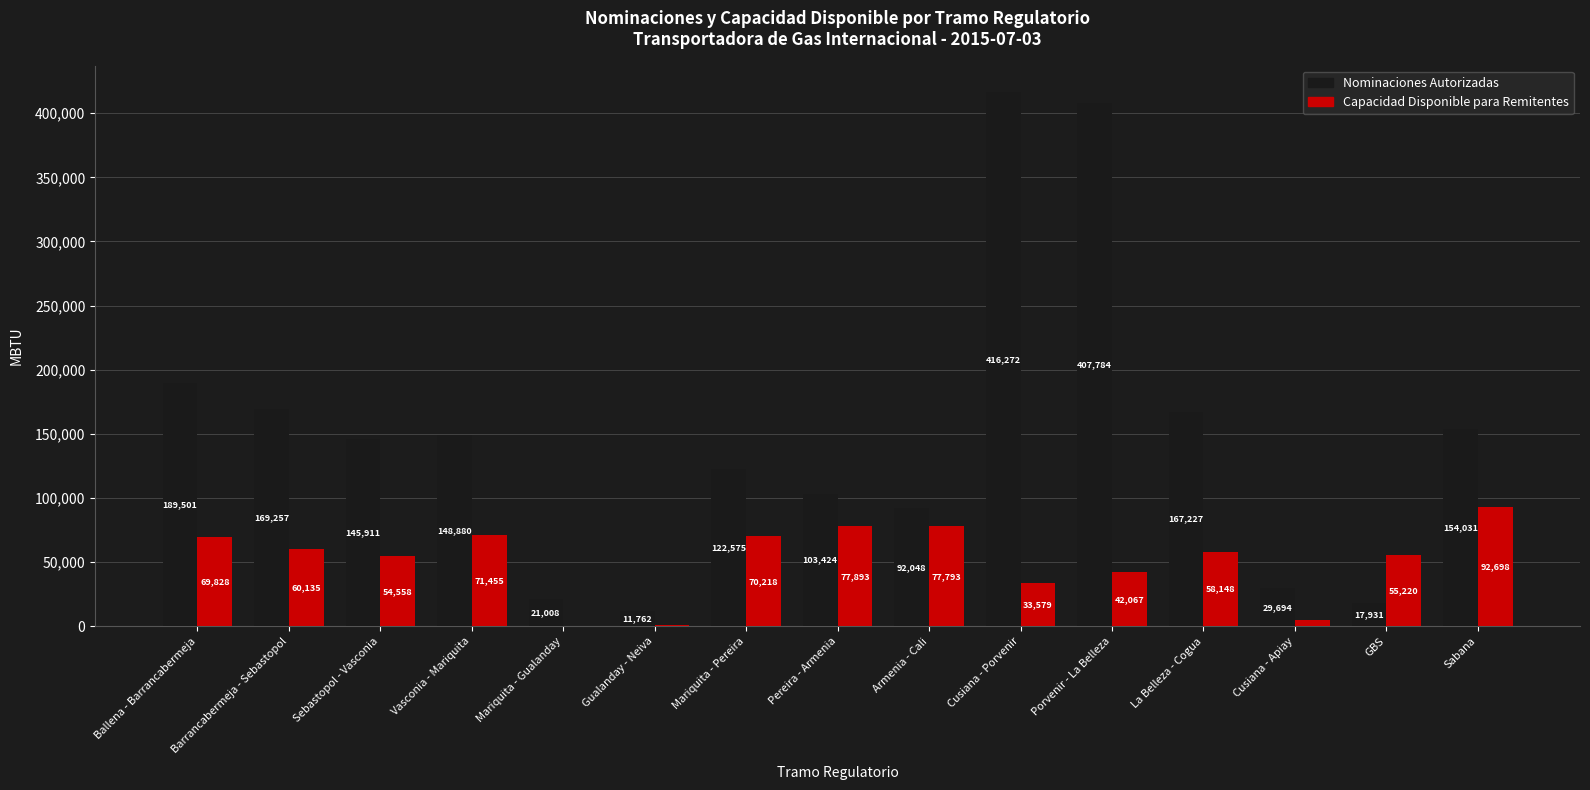

What is the highest value of the Nominaciones Autorizadas series?

416272.0